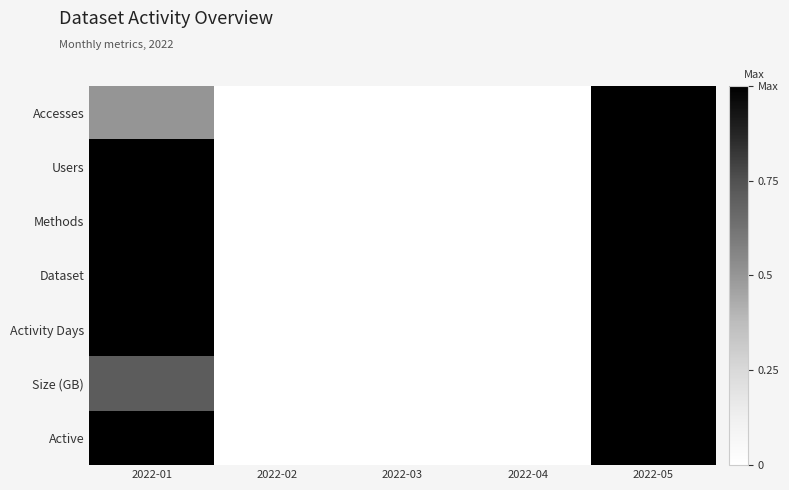

Rank the series at 2022-03 from lowest to highest value.

Accesses, Users, Methods, Dataset, Activity Days, Size (GB), Active